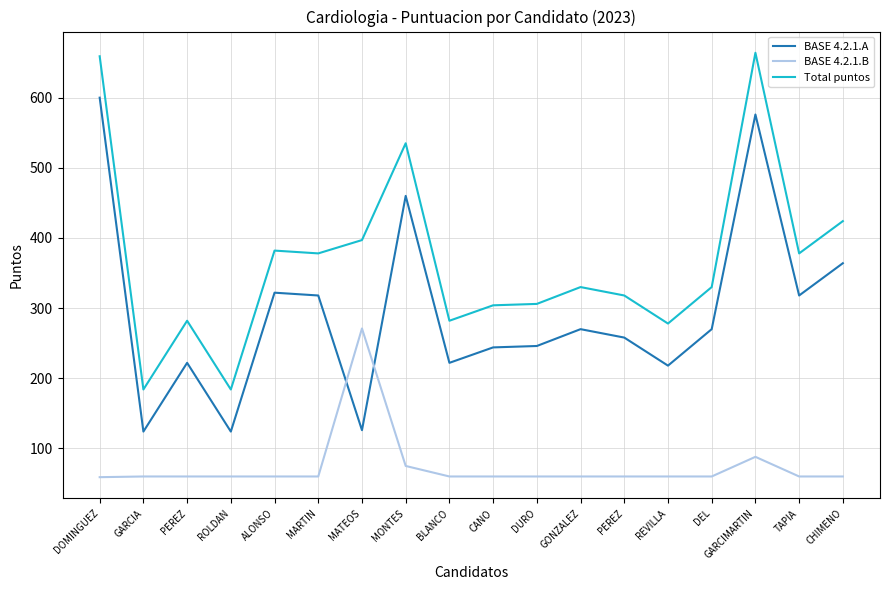

True or false: BASE 4.2.1.B and Total puntos intersect in this chart.

False